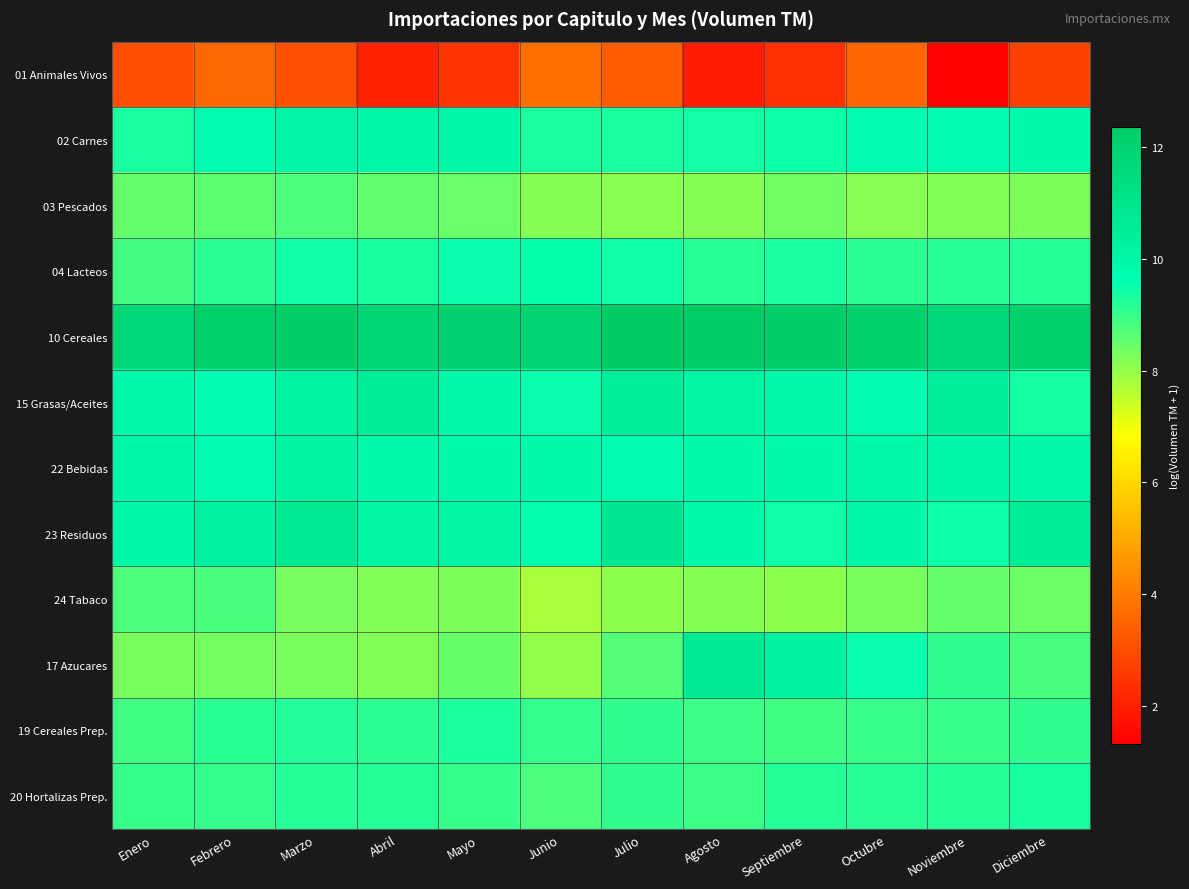

Reading left to right, list all the values displayed in this chart.

01 Animales Vivos: Enero=3.0	Febrero=3.6	Marzo=3.1	Abril=2.1	Mayo=2.5	Junio=3.7	Julio=3.3	Agosto=2.0	Septiembre=2.4	Octubre=3.6	Noviembre=1.3	Diciembre=2.8
02 Carnes: Enero=9.3	Febrero=9.7	Marzo=10.0	Abril=10.0	Mayo=10.0	Junio=9.3	Julio=9.3	Agosto=9.4	Septiembre=9.5	Octubre=9.7	Noviembre=9.7	Diciembre=9.8
03 Pescados: Enero=8.5	Febrero=8.6	Marzo=8.7	Abril=8.6	Mayo=8.5	Junio=8.2	Julio=8.1	Agosto=8.2	Septiembre=8.4	Octubre=8.1	Noviembre=8.2	Diciembre=8.3
04 Lacteos: Enero=8.9	Febrero=9.1	Marzo=9.4	Abril=9.3	Mayo=9.5	Junio=9.5	Julio=9.4	Agosto=9.2	Septiembre=9.3	Octubre=9.1	Noviembre=9.2	Diciembre=9.2
10 Cereales: Enero=11.7	Febrero=12.1	Marzo=12.2	Abril=11.8	Mayo=12.0	Junio=11.9	Julio=12.4	Agosto=12.3	Septiembre=12.2	Octubre=12.1	Noviembre=11.8	Diciembre=12.1
15 Grasas/Aceites: Enero=9.9	Febrero=9.7	Marzo=10.2	Abril=10.6	Mayo=9.9	Junio=9.5	Julio=10.5	Agosto=10.1	Septiembre=9.9	Octubre=9.7	Noviembre=10.4	Diciembre=9.4
22 Bebidas: Enero=10.0	Febrero=9.7	Marzo=10.2	Abril=9.9	Mayo=9.9	Junio=9.8	Julio=9.7	Agosto=9.8	Septiembre=9.8	Octubre=9.9	Noviembre=10.0	Diciembre=9.9
23 Residuos: Enero=10.0	Febrero=10.3	Marzo=10.8	Abril=10.1	Mayo=10.1	Junio=9.6	Julio=10.8	Agosto=9.9	Septiembre=9.4	Octubre=10.0	Noviembre=9.5	Diciembre=10.5
24 Tabaco: Enero=8.8	Febrero=8.8	Marzo=8.3	Abril=8.2	Mayo=8.3	Junio=7.8	Julio=8.1	Agosto=8.2	Septiembre=8.1	Octubre=8.3	Noviembre=8.5	Diciembre=8.4
17 Azucares: Enero=8.3	Febrero=8.3	Marzo=8.3	Abril=8.2	Mayo=8.5	Junio=8.0	Julio=8.7	Agosto=10.7	Septiembre=10.3	Octubre=9.5	Noviembre=9.1	Diciembre=8.8
19 Cereales Prep.: Enero=8.9	Febrero=9.1	Marzo=9.2	Abril=9.1	Mayo=9.3	Junio=9.0	Julio=9.1	Agosto=8.9	Septiembre=8.9	Octubre=9.0	Noviembre=9.0	Diciembre=9.1
20 Hortalizas Prep.: Enero=9.0	Febrero=9.0	Marzo=9.2	Abril=9.2	Mayo=9.0	Junio=8.8	Julio=9.1	Agosto=8.9	Septiembre=9.2	Octubre=9.2	Noviembre=9.2	Diciembre=9.3